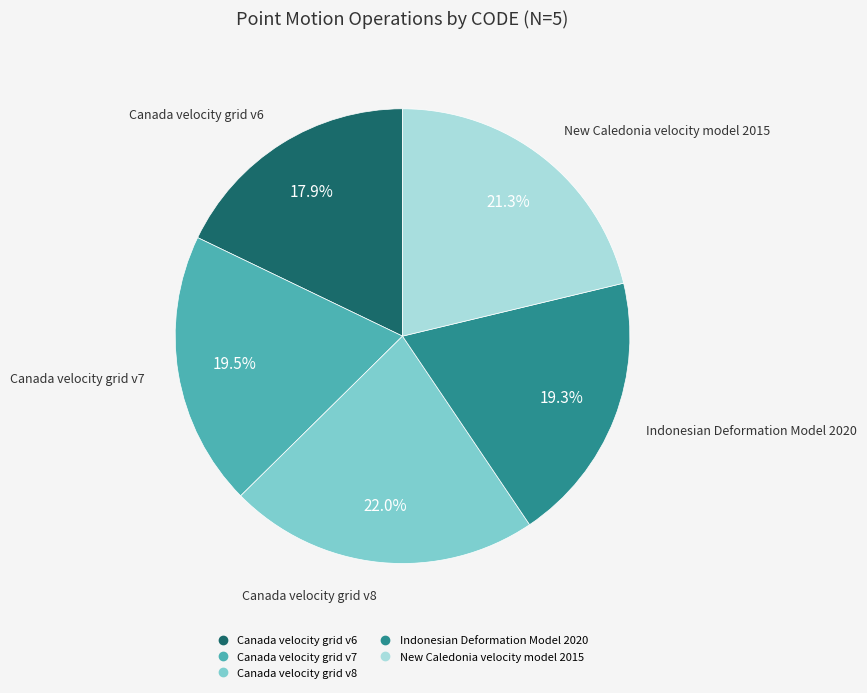

Is the sum of New Caledonia velocity model 2015 and Canada velocity grid v8 greater than half?

No